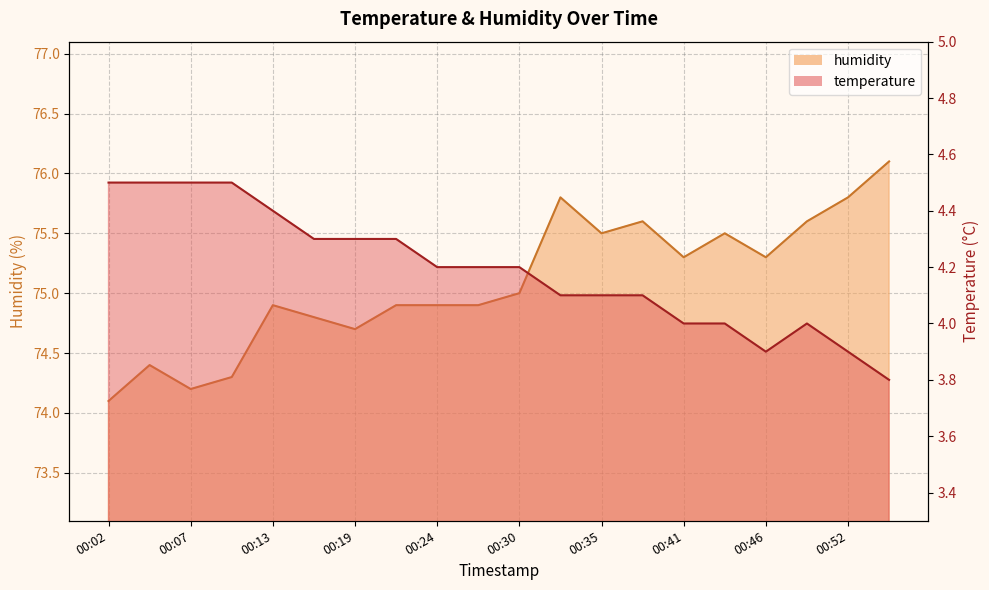

At which category does temperature reach its first local peak?

00:49